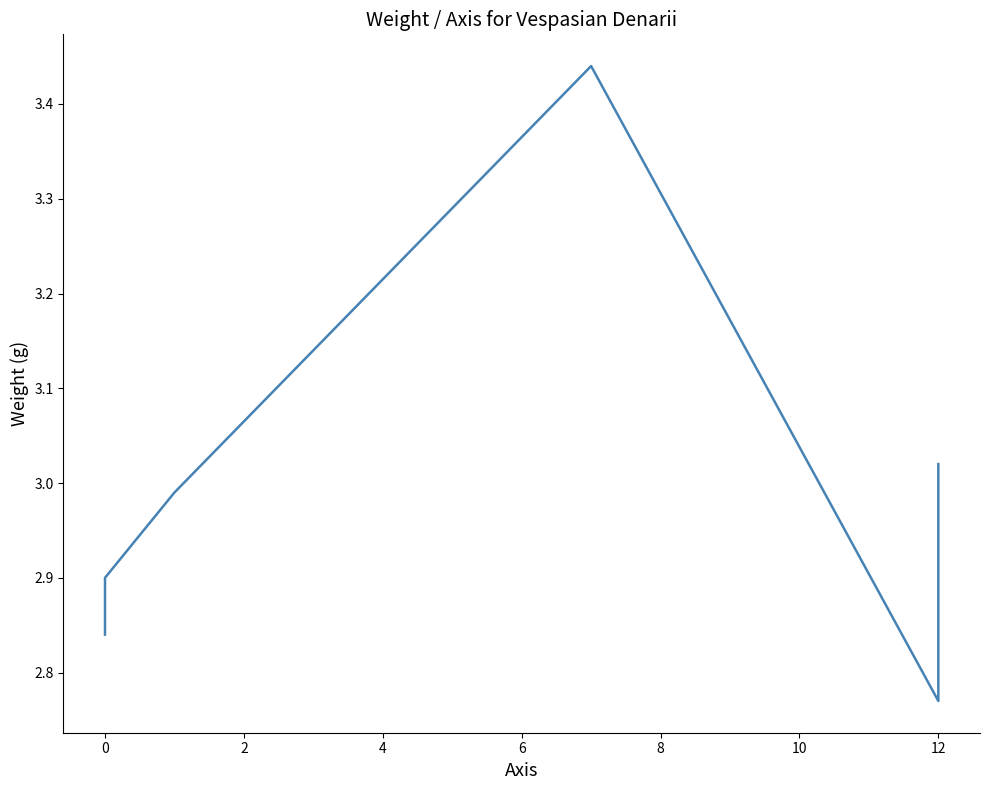

What is the greatest value displayed?

3.4